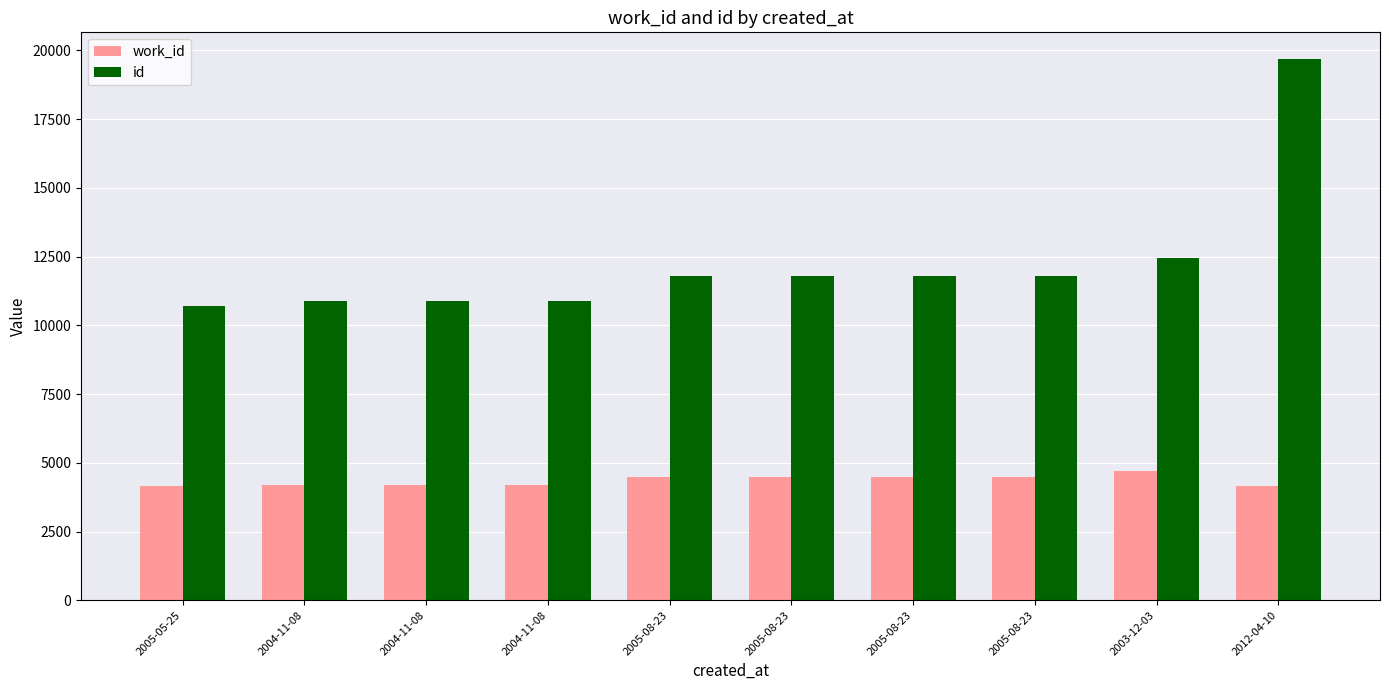

List the series in order of their overall mean, lowest first.

work_id, id